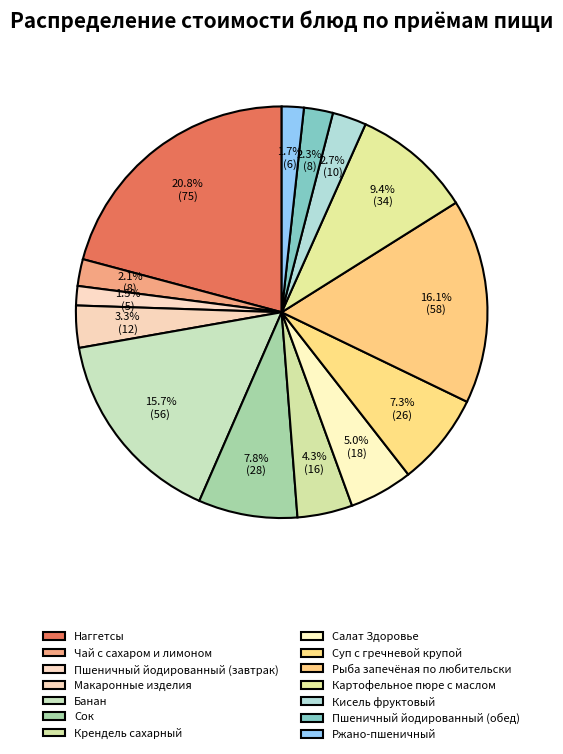

Which has a higher value, Чай с сахаром и лимоном or Крендель сахарный?

Крендель сахарный